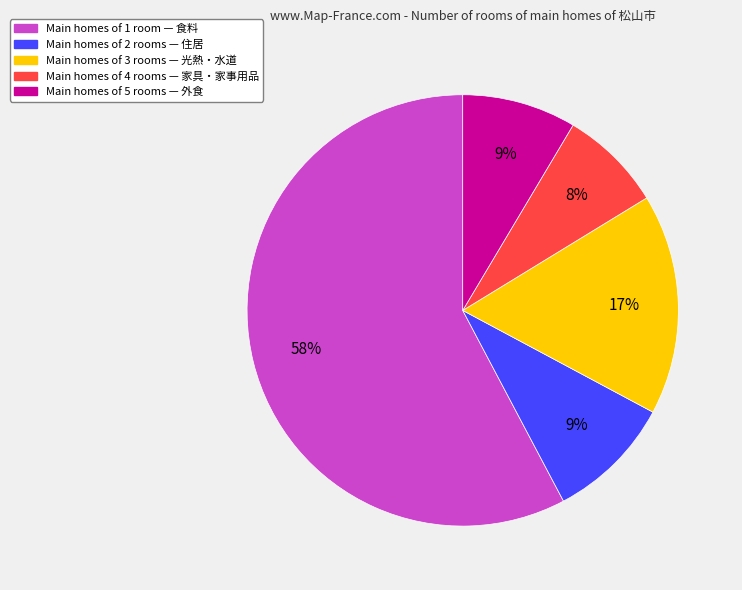

Is there any slice that represents more than half of the pie?

Yes